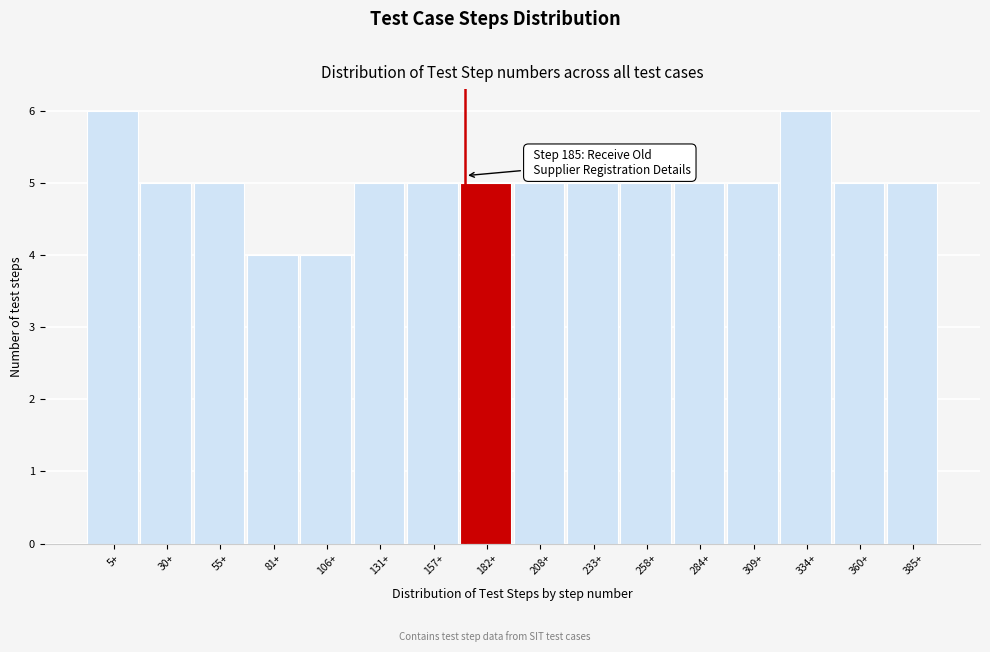

Reading left to right, extract all data points from this chart.

5+=6	30+=5	55+=5	81+=4	106+=4	131+=5	157+=5	182+=5	208+=5	233+=5	258+=5	284+=5	309+=5	334+=6	360+=5	385+=5